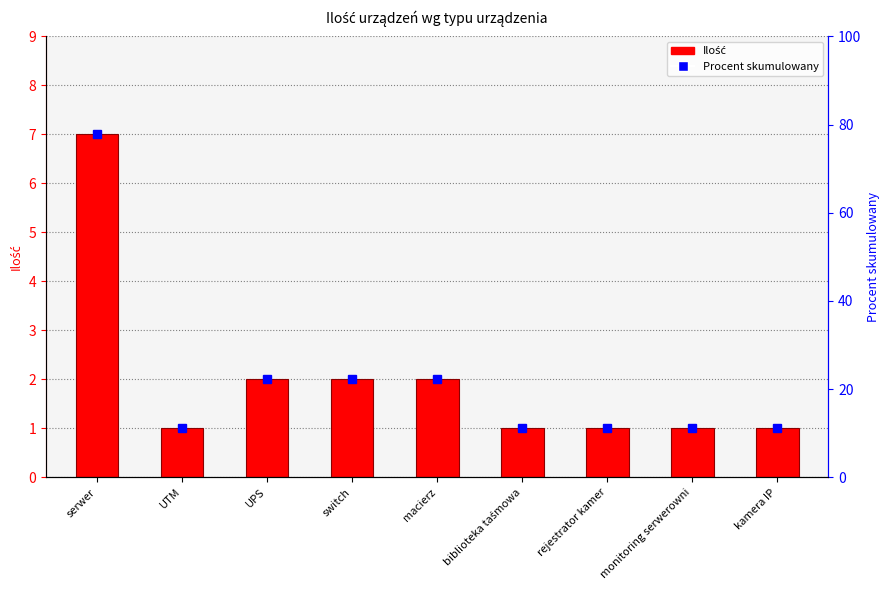

Count the values in the range 1 to 2.

8